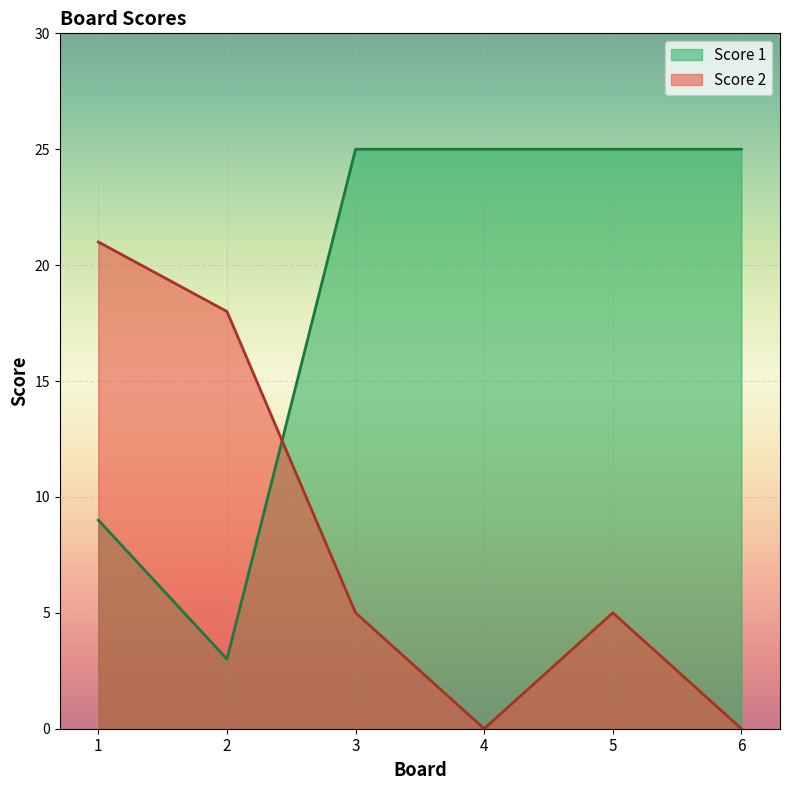

What is the minimum value for Score 1?

3